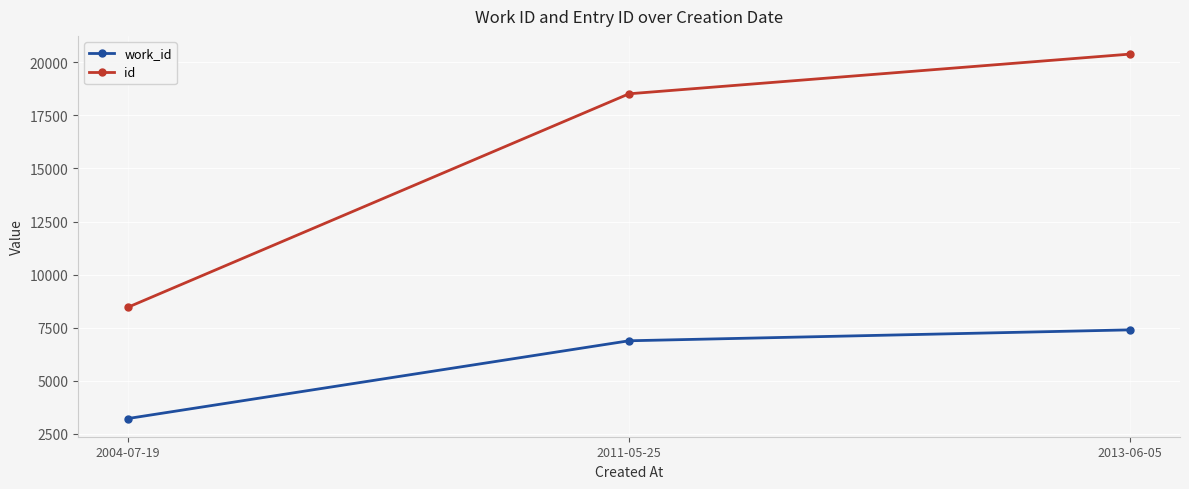

What is the difference between the highest and lowest values at 2004-07-19?

5244